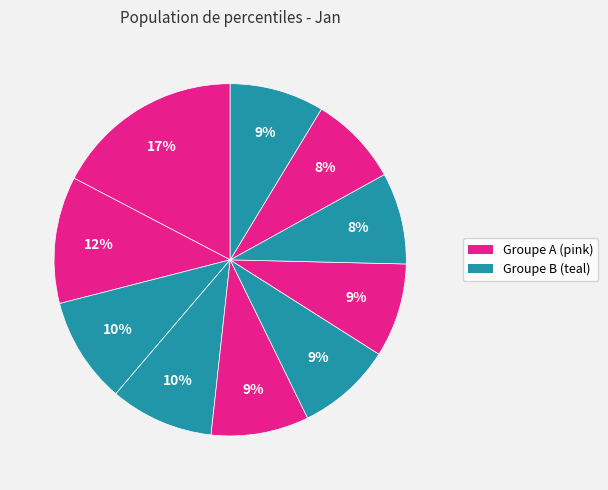

Count the number of slices in the pie.

10